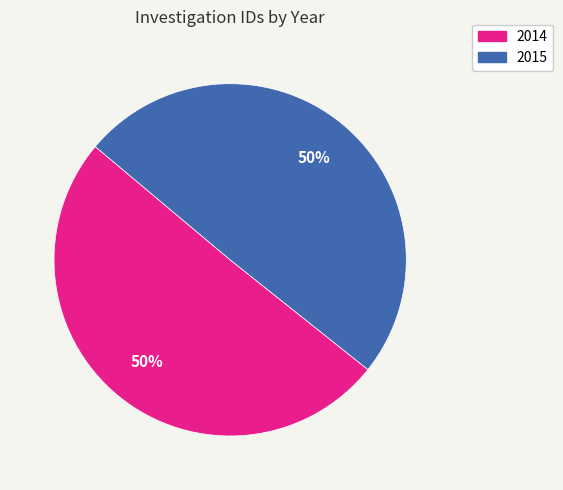

Which category accounts for the majority?

2014